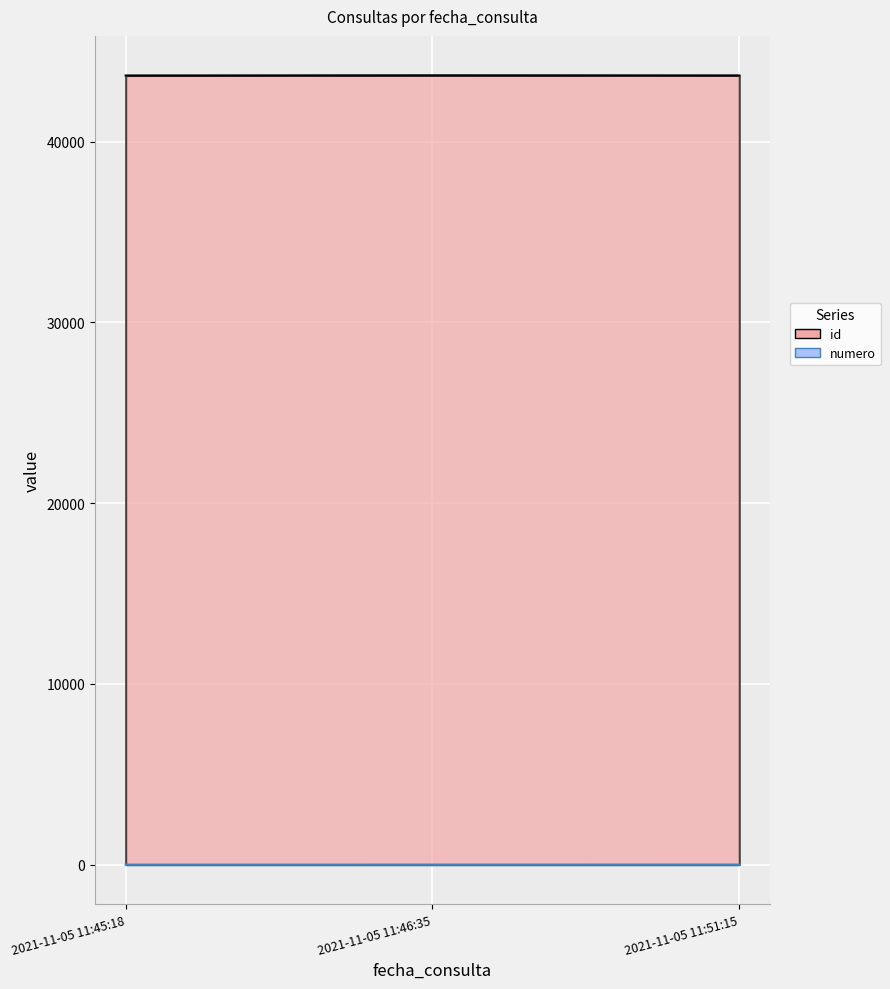

Reading right to left, transcribe all the data shown in this chart.

id: 43655	43660	43652
numero: 3	2	1